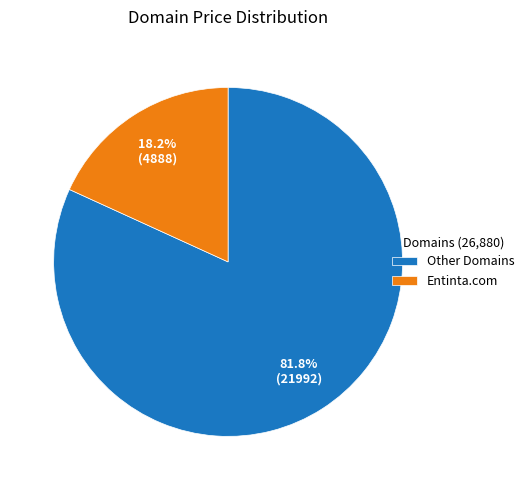

Which category has the biggest portion of the pie?

Other Domains